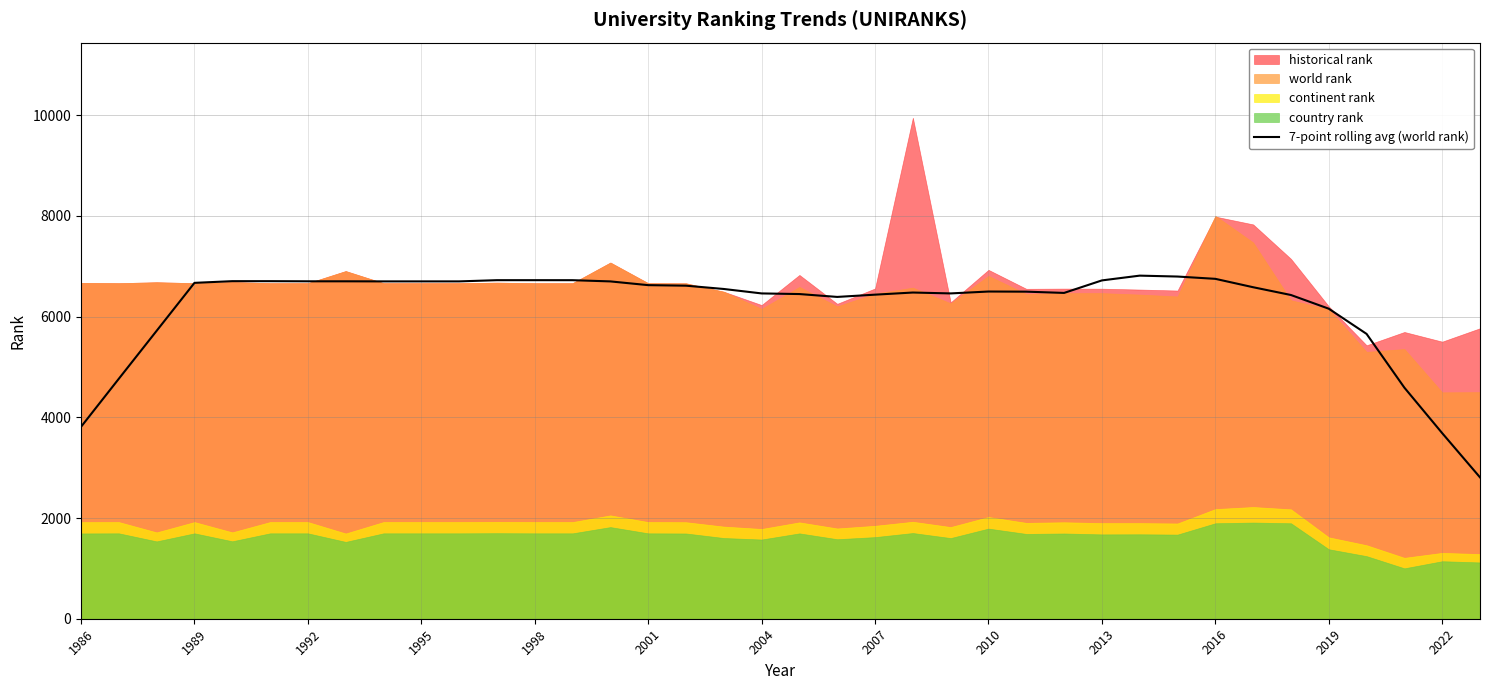

Is it true that 7-point rolling avg (world rank) equals 6157.6 at 2019?

True